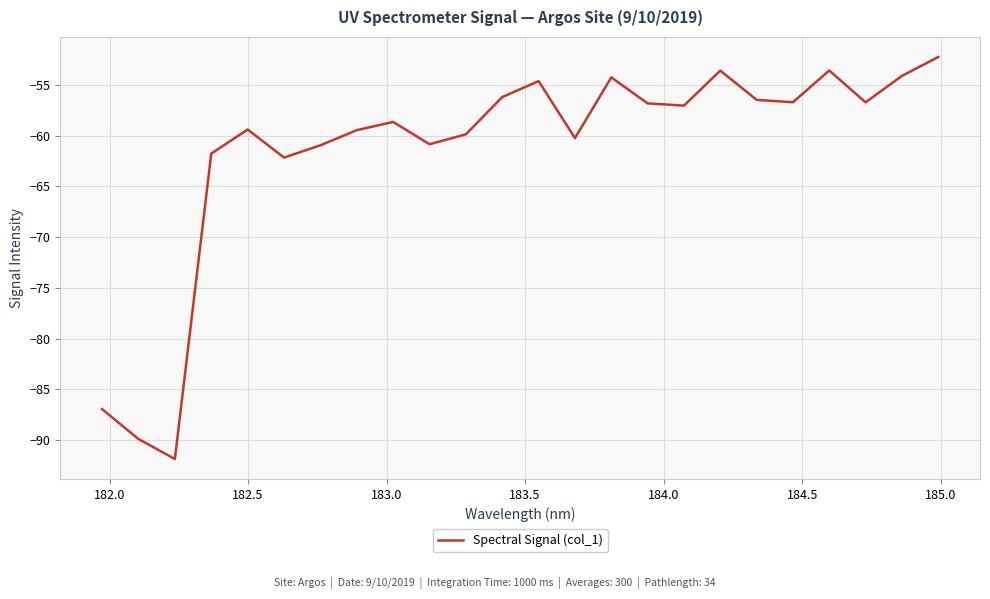

What is the difference between the maximum and minimum values?

39.6